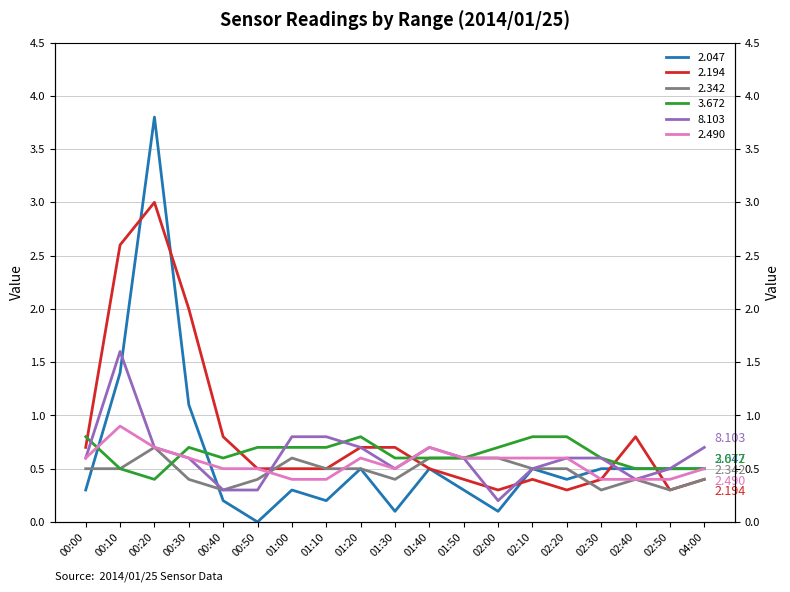

Where do 2.194 and 3.672 first cross each other?

00:00 and 00:10